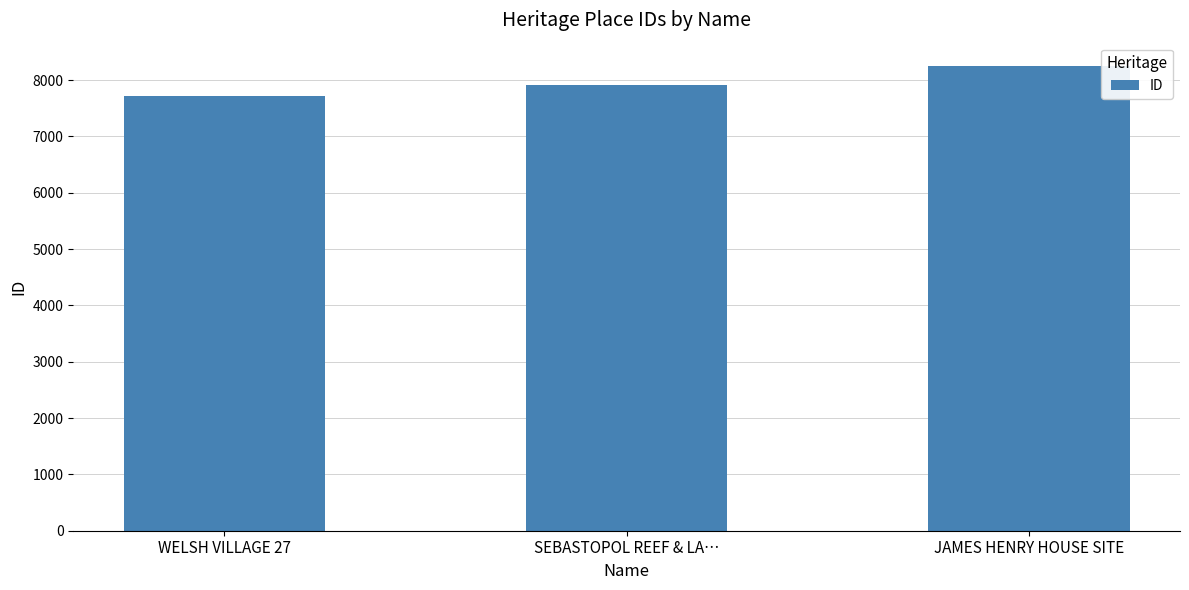

How many values are below 7907?

1